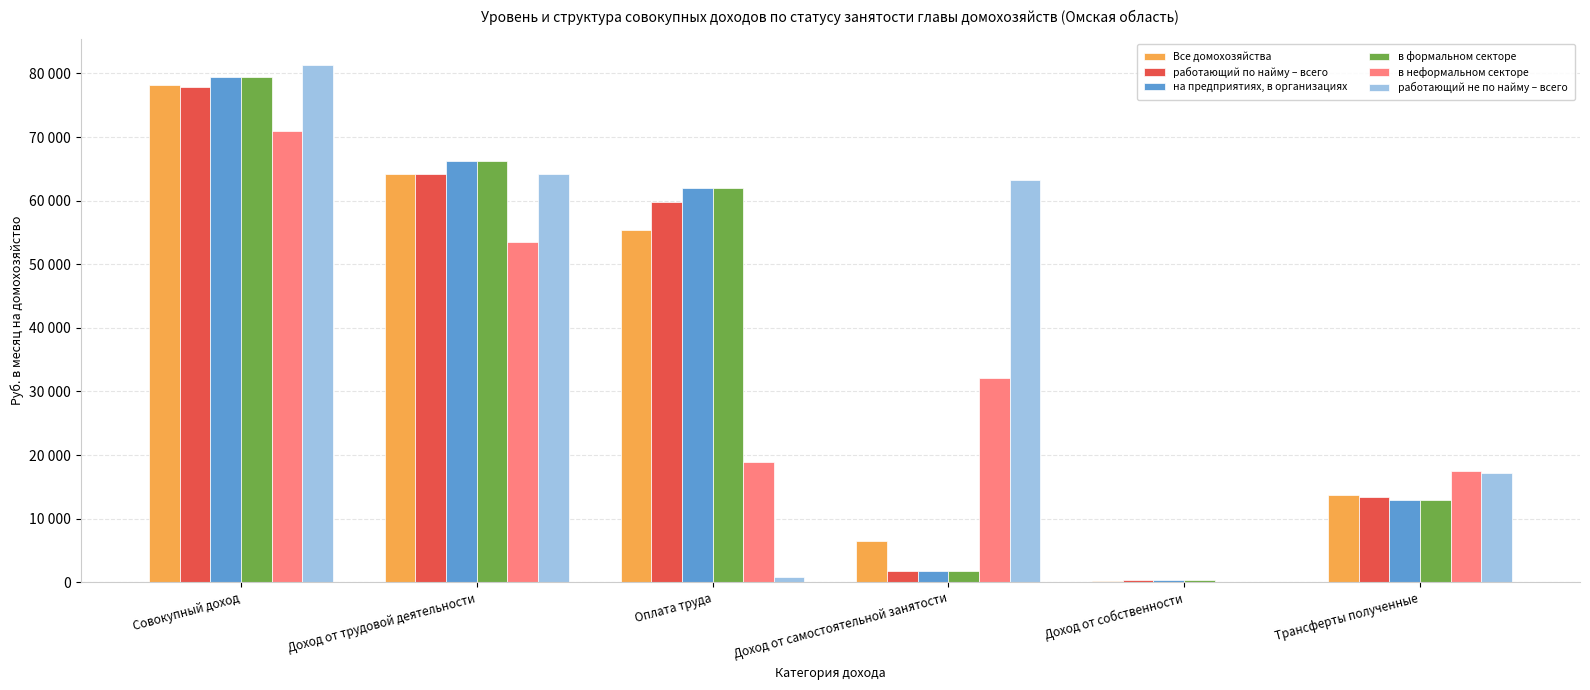

Read the работающий не по найму – всего value at Доход от собственности.

57.1